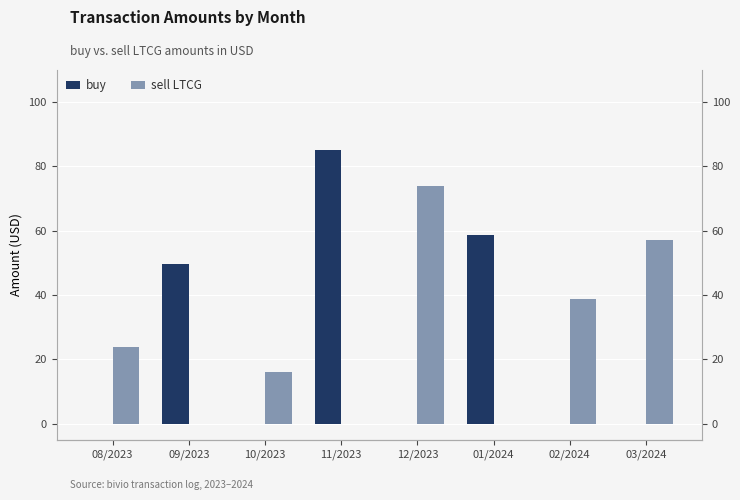

At which label does sell LTCG first exceed 23?

08/2023